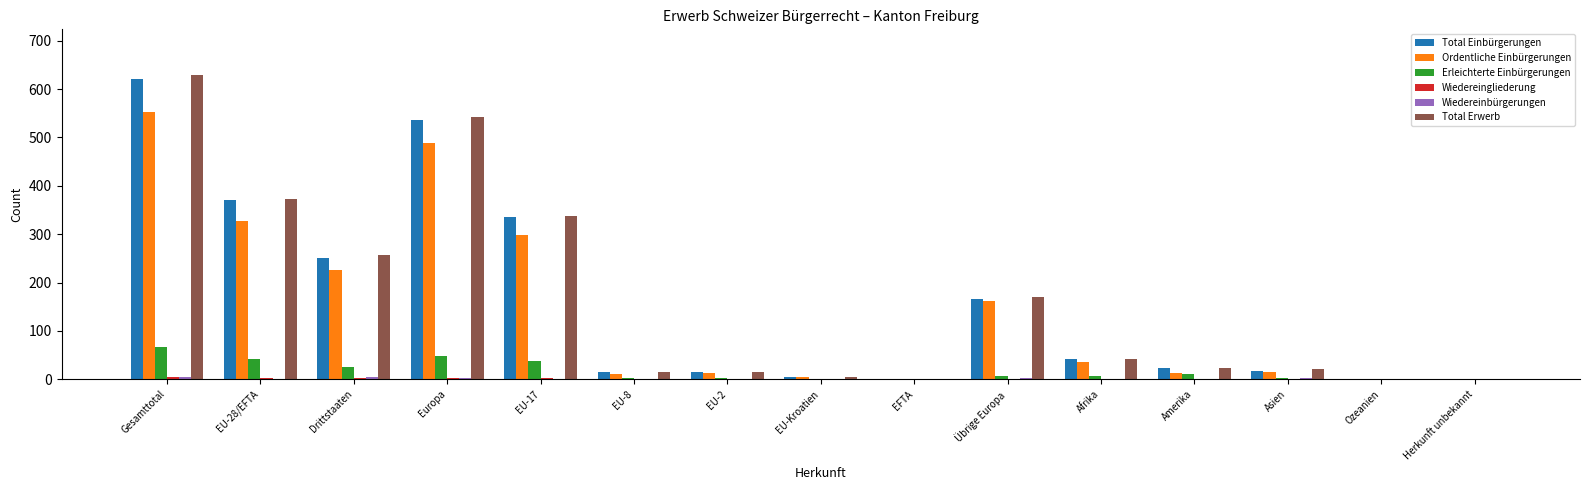

Where does the Total Erwerb series first go above 24?

Gesamttotal